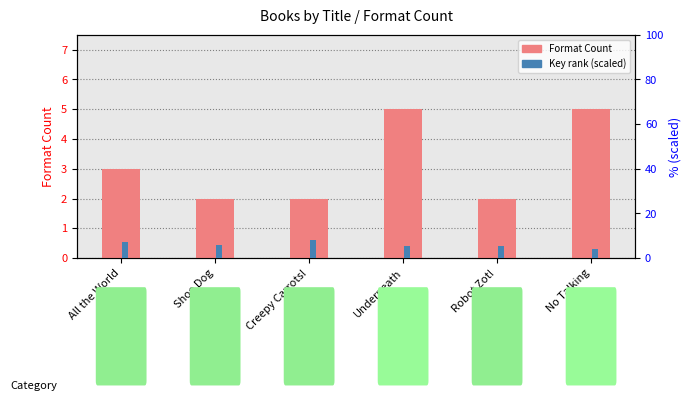

How many data points does each series have?

6